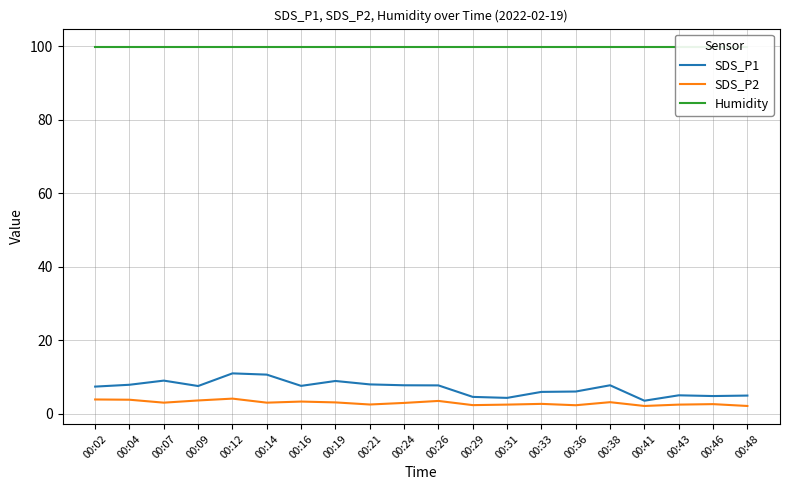

Which series changed the most between 00:24 and 00:31?

SDS_P1